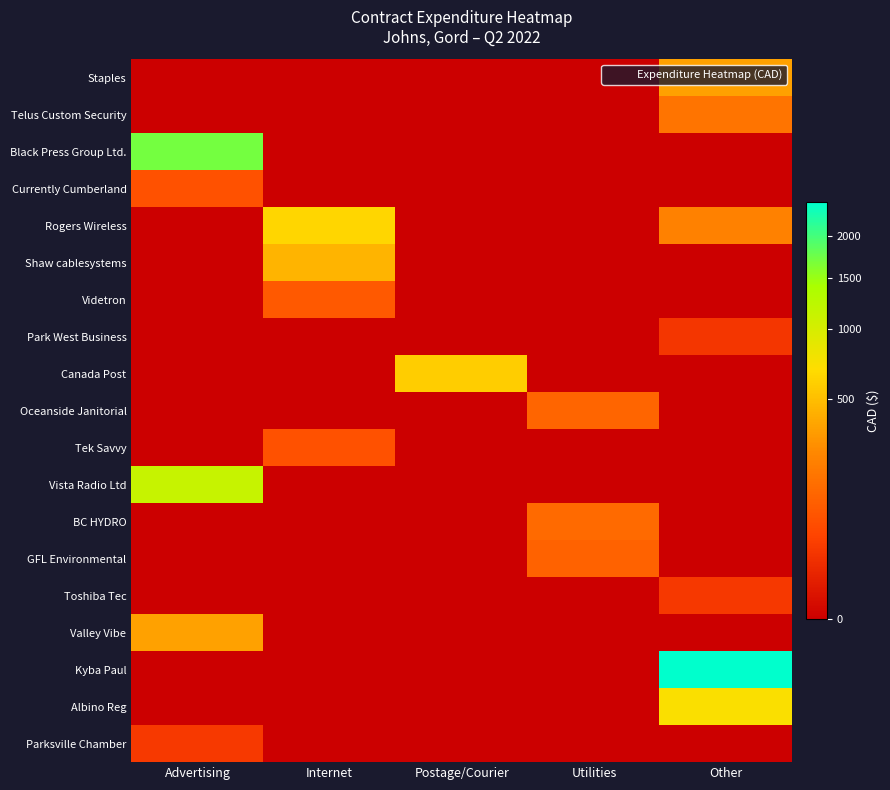

Reading right to left, what are all the values shown in this chart?

Staples: Other=353.1	Utilities=0.0	Postage/Courier=0.0	Internet=0.0	Advertising=0.0
Telus Custom Security: Other=167.9	Utilities=0.0	Postage/Courier=0.0	Internet=0.0	Advertising=0.0
Black Press Group Ltd.: Other=0.0	Utilities=0.0	Postage/Courier=0.0	Internet=0.0	Advertising=1707.8
Currently Cumberland: Other=0.0	Utilities=0.0	Postage/Courier=0.0	Internet=0.0	Advertising=70.0
Rogers Wireless: Other=220.0	Utilities=0.0	Postage/Courier=0.0	Internet=641.8	Advertising=0.0
Shaw cablesystems: Other=0.0	Utilities=0.0	Postage/Courier=0.0	Internet=453.1	Advertising=0.0
Videtron: Other=0.0	Utilities=0.0	Postage/Courier=0.0	Internet=86.9	Advertising=0.0
Park West Business: Other=25.7	Utilities=0.0	Postage/Courier=0.0	Internet=0.0	Advertising=0.0
Canada Post: Other=0.0	Utilities=0.0	Postage/Courier=591.8	Internet=0.0	Advertising=0.0
Oceanside Janitorial: Other=0.0	Utilities=120.0	Postage/Courier=0.0	Internet=0.0	Advertising=0.0
Tek Savvy: Other=0.0	Utilities=0.0	Postage/Courier=0.0	Internet=69.0	Advertising=0.0
Vista Radio Ltd: Other=0.0	Utilities=0.0	Postage/Courier=0.0	Internet=0.0	Advertising=1140.0
BC HYDRO: Other=0.0	Utilities=136.0	Postage/Courier=0.0	Internet=0.0	Advertising=0.0
GFL Environmental: Other=0.0	Utilities=112.3	Postage/Courier=0.0	Internet=0.0	Advertising=0.0
Toshiba Tec: Other=27.4	Utilities=0.0	Postage/Courier=0.0	Internet=0.0	Advertising=0.0
Valley Vibe: Other=0.0	Utilities=0.0	Postage/Courier=0.0	Internet=0.0	Advertising=350.0
Kyba Paul: Other=2476.3	Utilities=0.0	Postage/Courier=0.0	Internet=0.0	Advertising=0.0
Albino Reg: Other=720.0	Utilities=0.0	Postage/Courier=0.0	Internet=0.0	Advertising=0.0
Parksville Chamber: Other=0.0	Utilities=0.0	Postage/Courier=0.0	Internet=0.0	Advertising=30.0